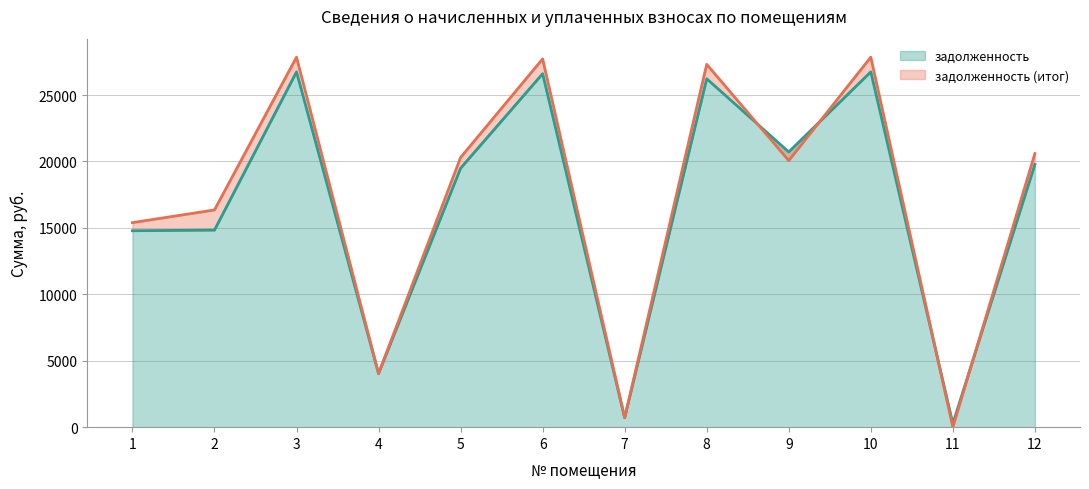

What is the average value of the задолженность series?

16746.6